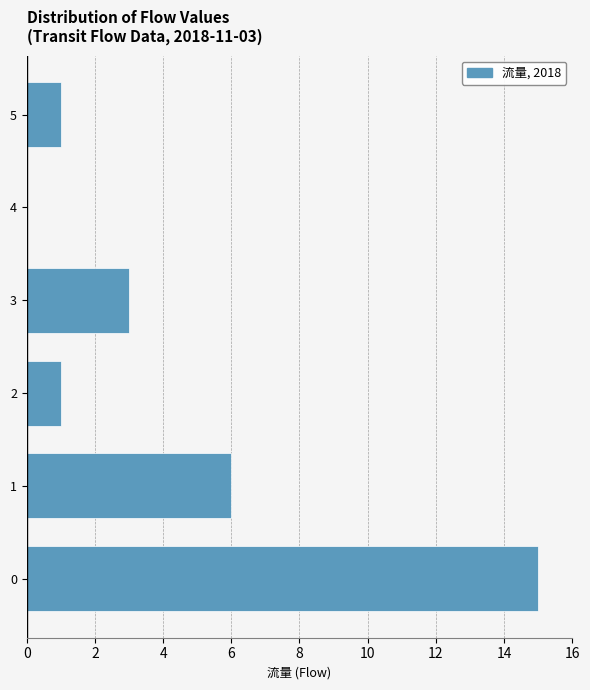

Reading bottom to top, what are all the values shown in this chart?

0=15	1=6	2=1	3=3	4=0	5=1